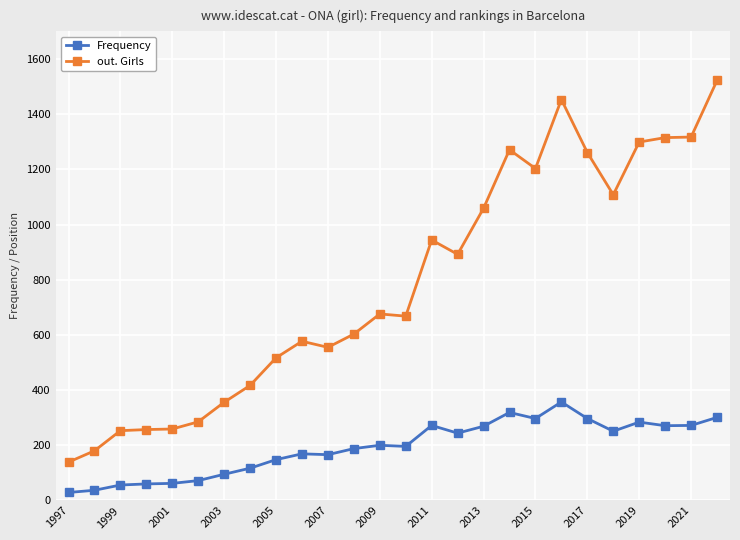

What is the highest value of the Frequency series?

357